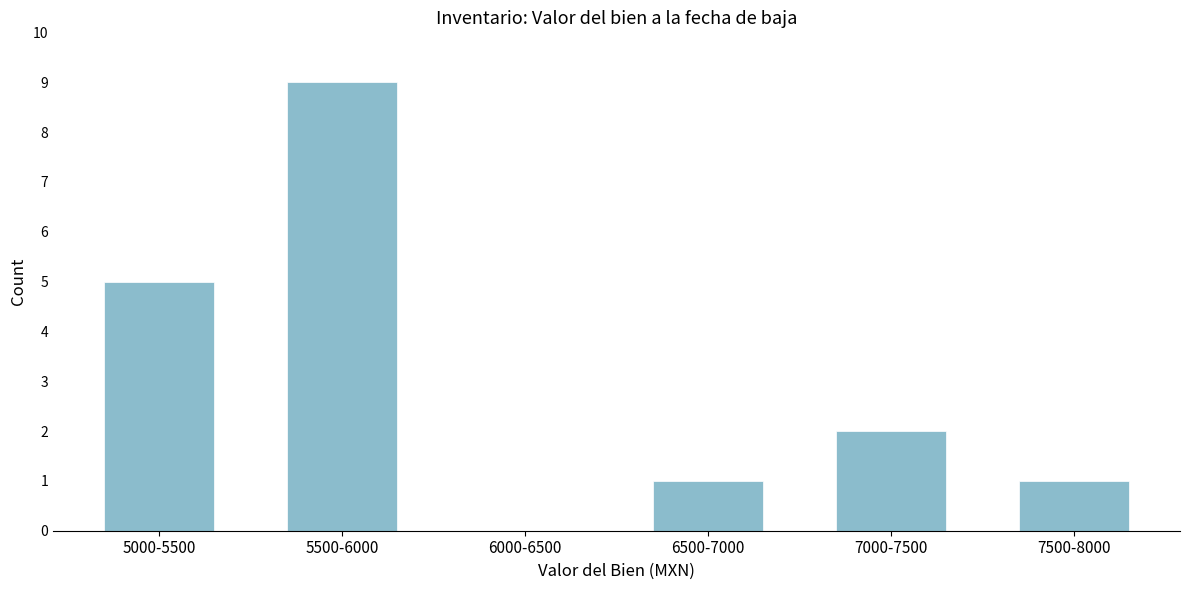

Reading left to right, what are all the values shown in this chart?

5000-5500=5	5500-6000=9	6000-6500=0	6500-7000=1	7000-7500=2	7500-8000=1